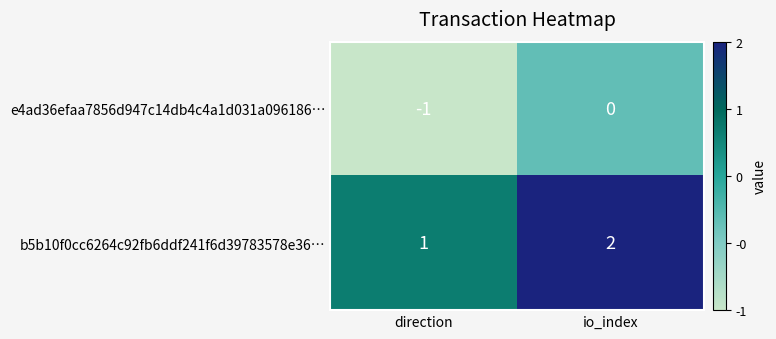

True or false: e4ad36efaa7856d947c14db4c4a1d031a096186… has a value of -2 at direction.

False